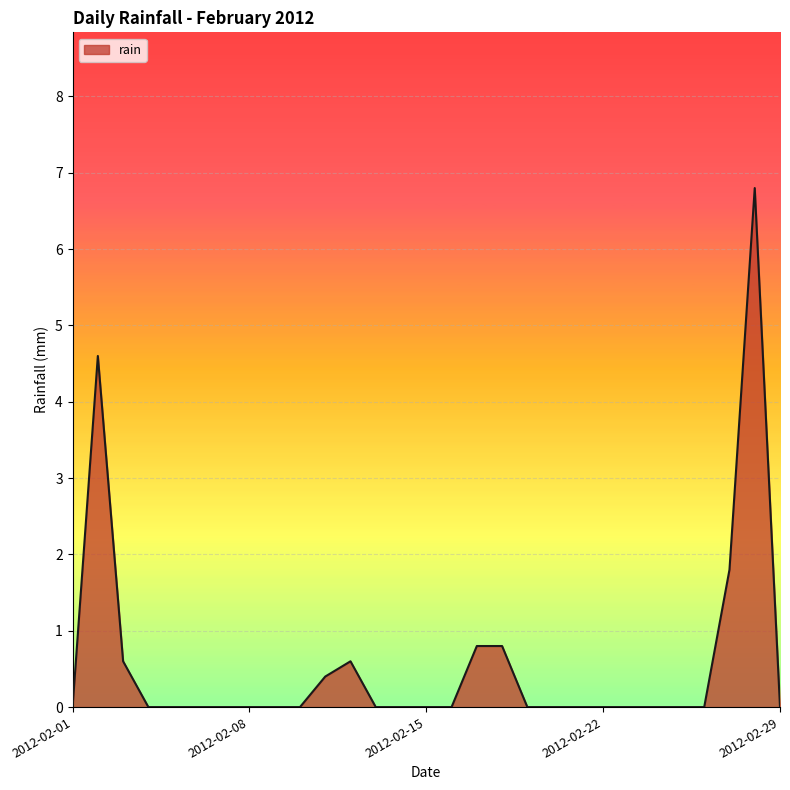

What is the maximum value shown in the chart?

6.8